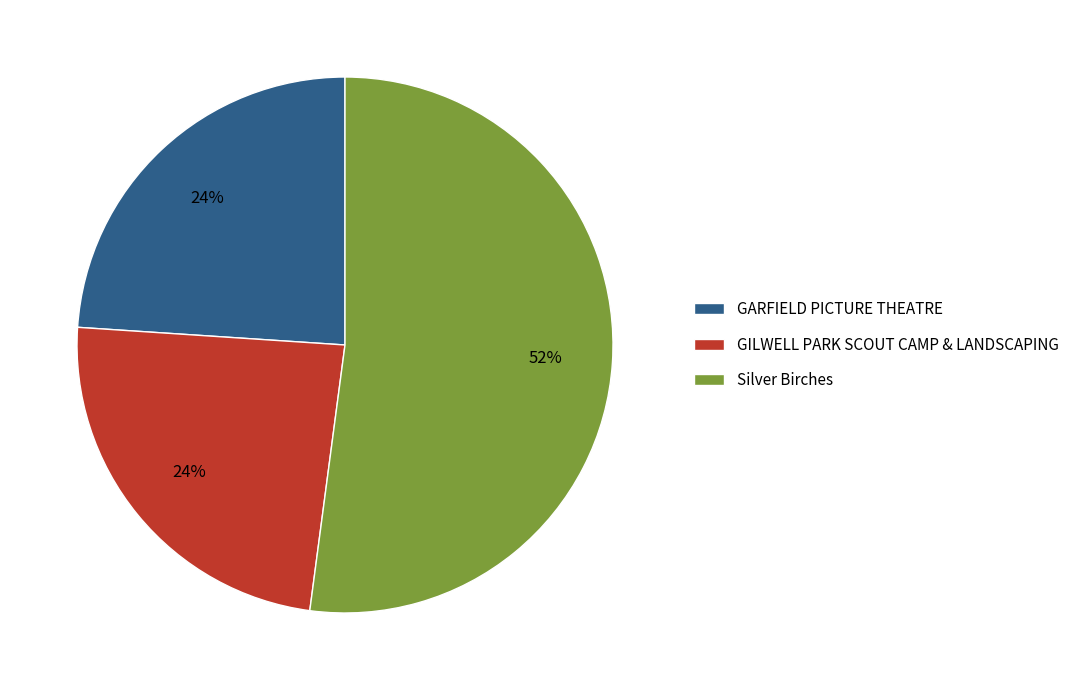

Which slice is the largest?

Silver Birches